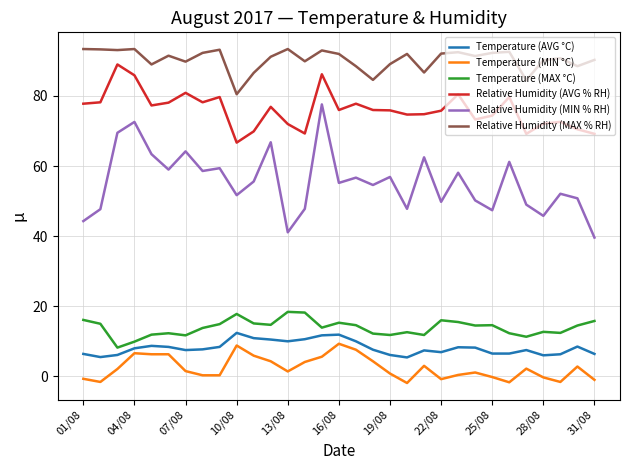

True or false: Relative Humidity (MAX % RH) and Temperature (MIN °C) intersect in this chart.

False